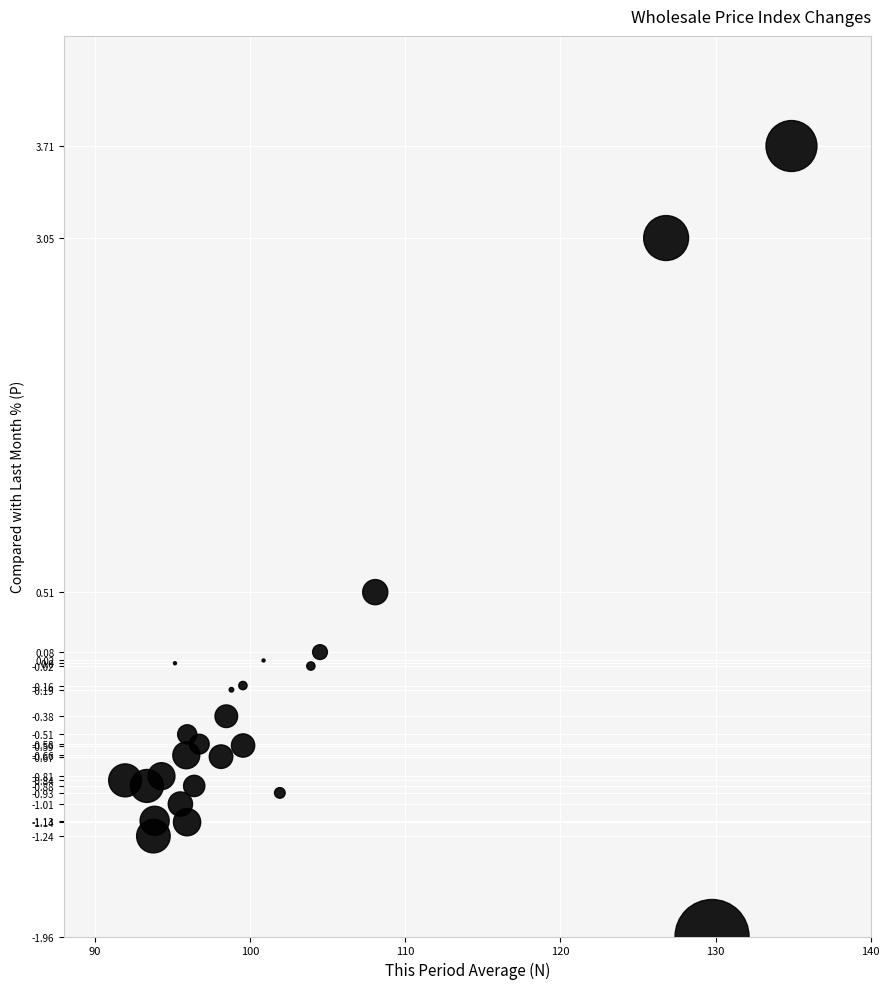

What is the range of Y values (max minus min)?

5.7